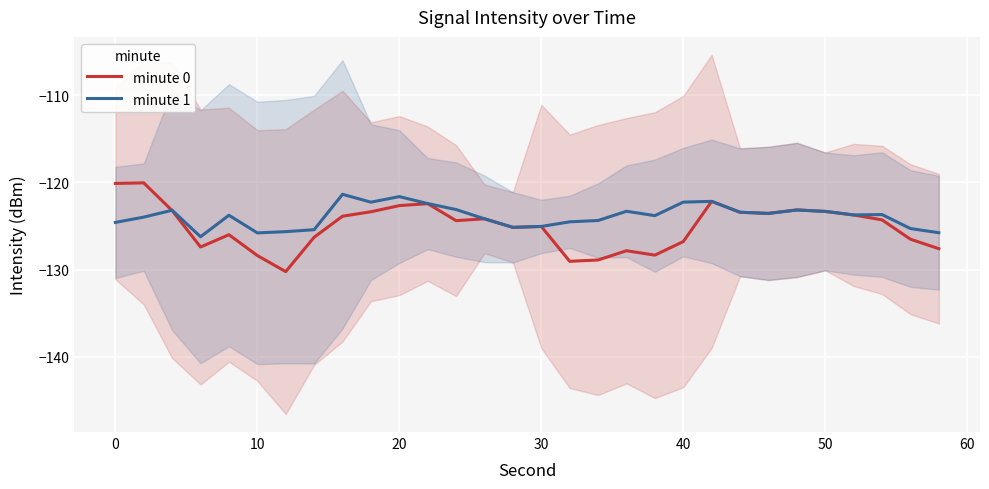

What is the value of the minute 0 point at the 16th from the left?

-125.1